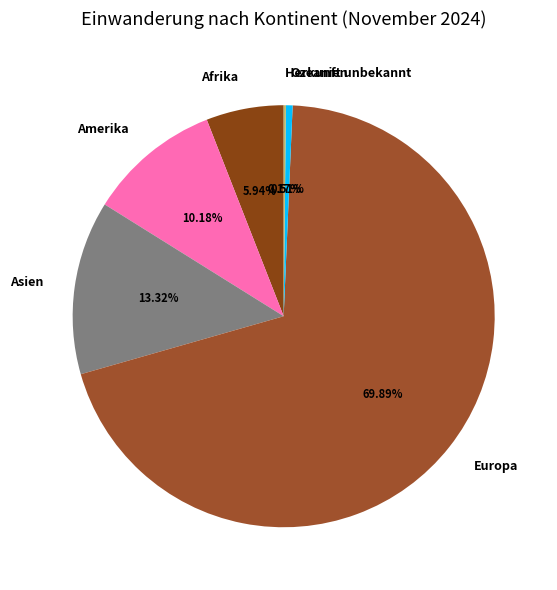

Between Afrika and Amerika, which is larger?

Amerika